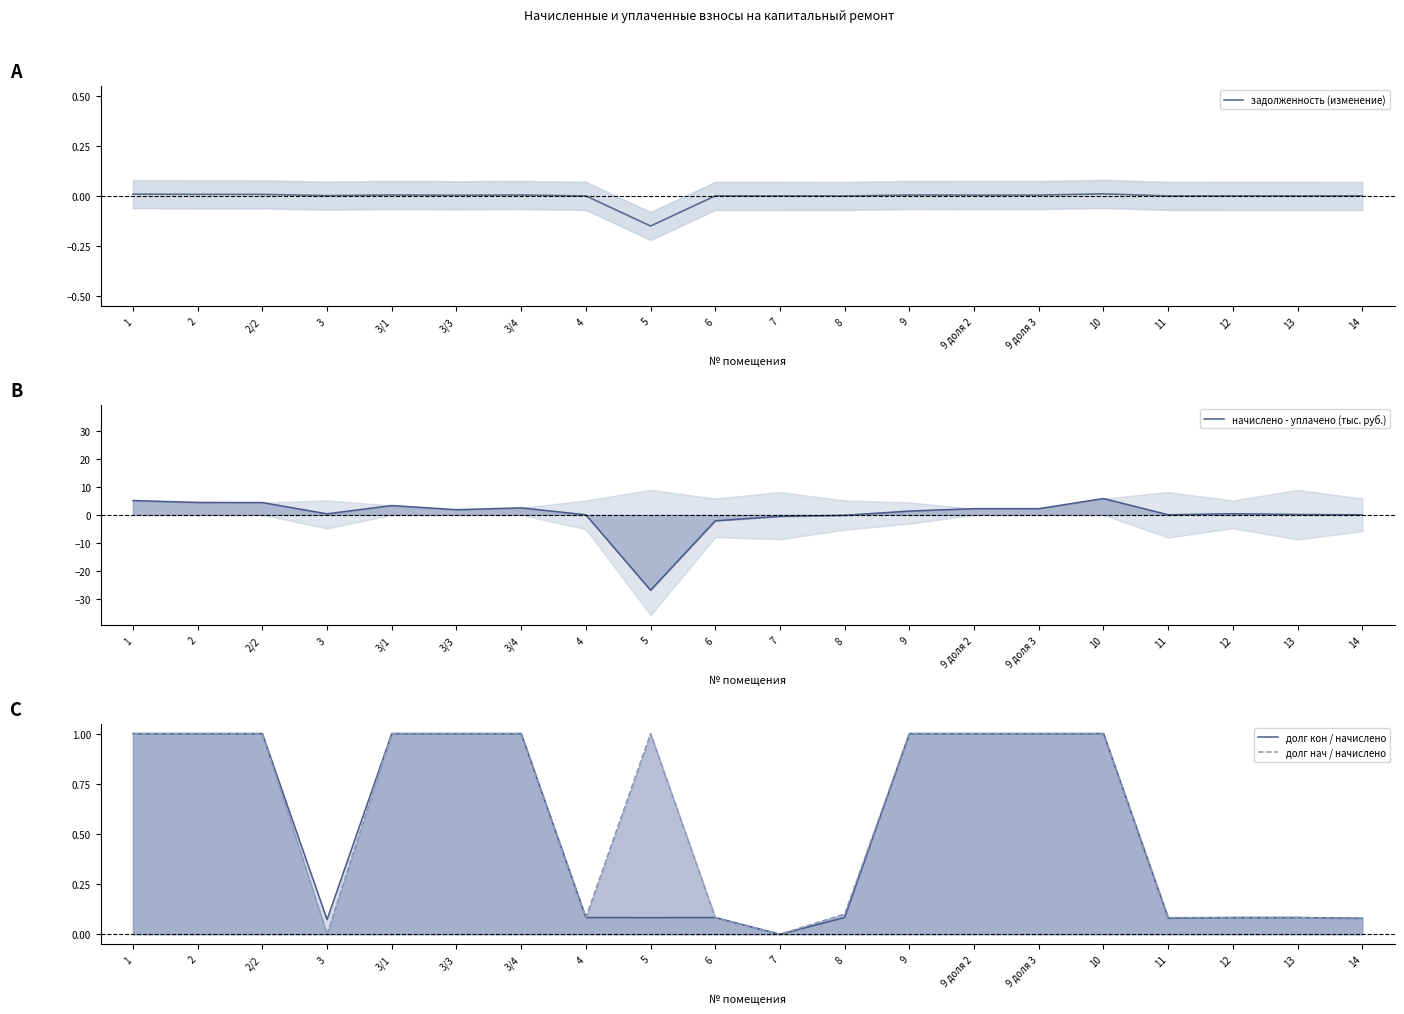

How many values in the долг нач / начислено series are below 1?

9